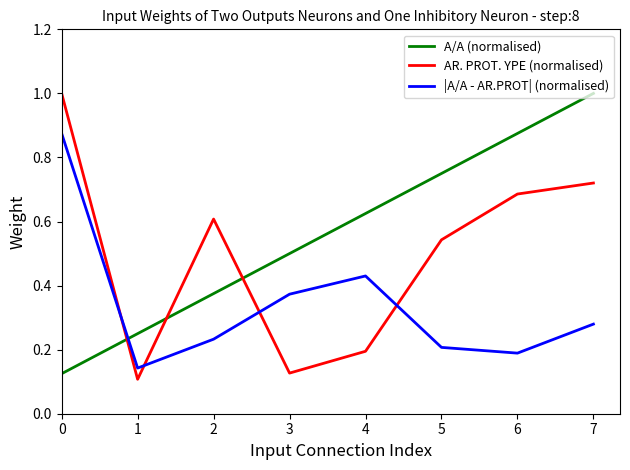

The value of |A/A - AR.PROT| (normalised) at 6 is 0.0. True or false?

False